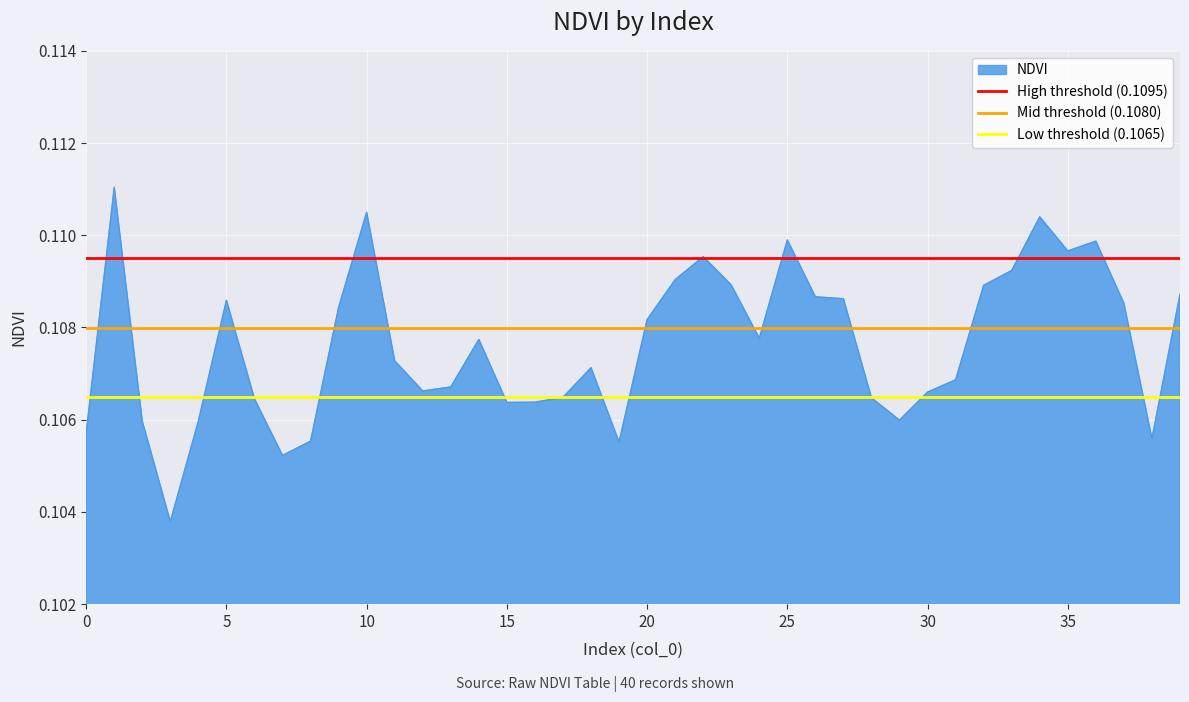

Is the value of Low threshold (0.1065) at 5 greater than the value of High threshold (0.1095) at 5?

No